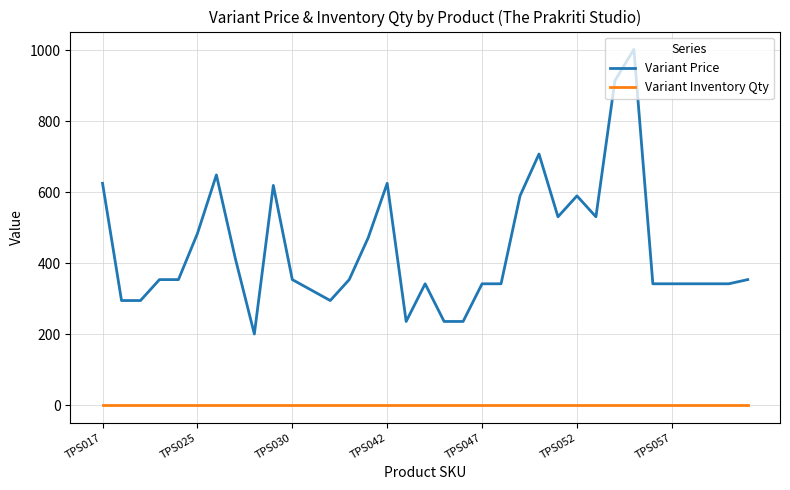

Which series has the largest range (max minus min)?

Variant Price